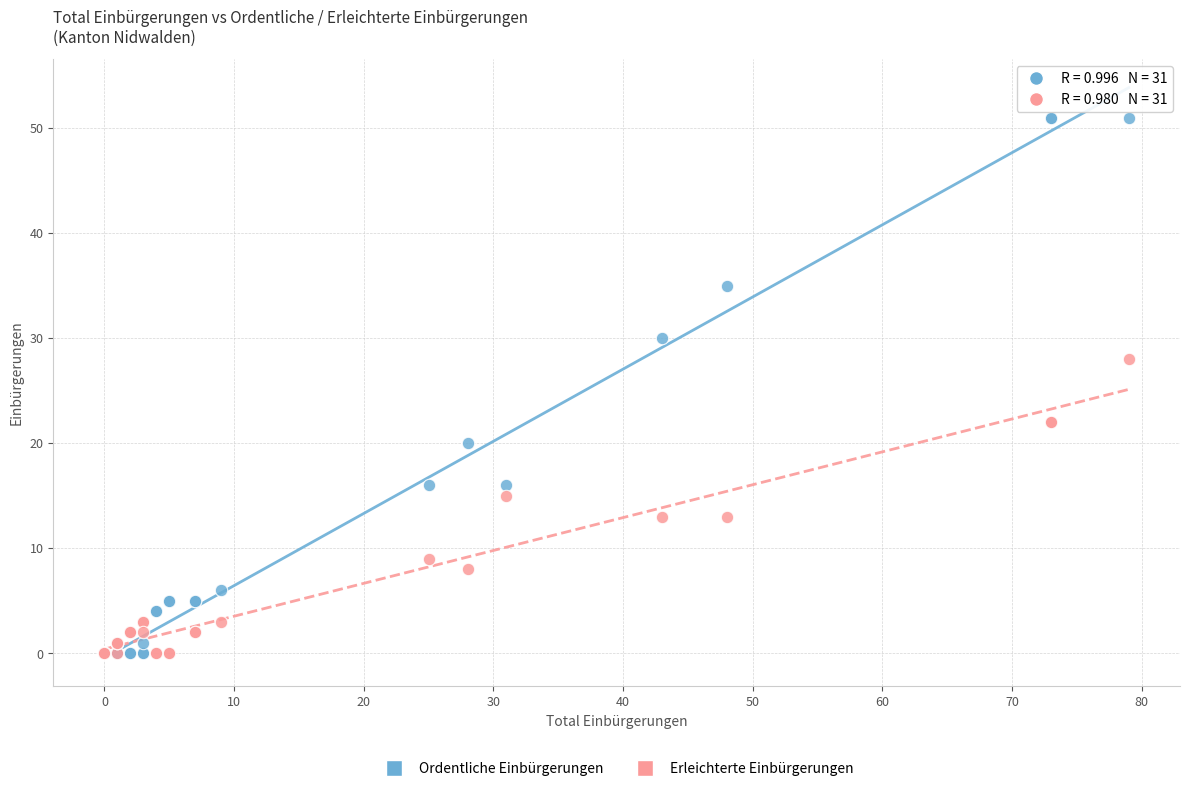

Which series has the widest spread of Y values?

Ordentliche Einbürgerungen